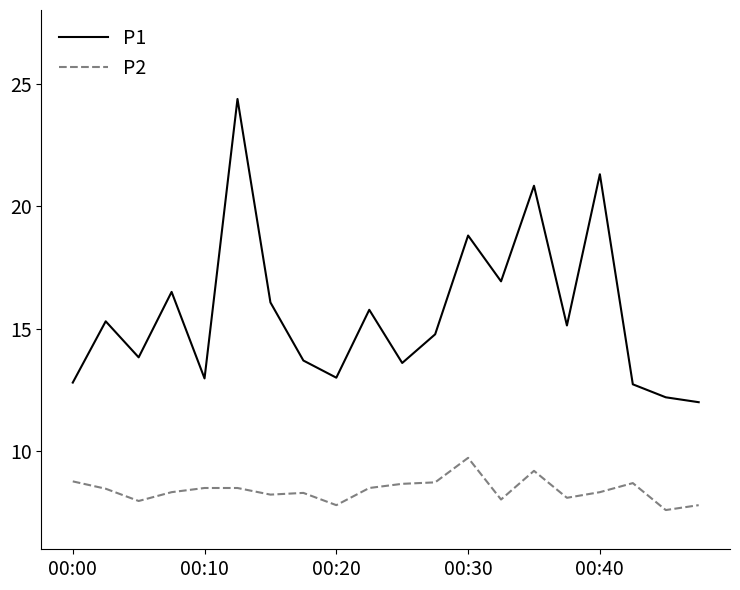

Which series has the widest spread of values?

P1